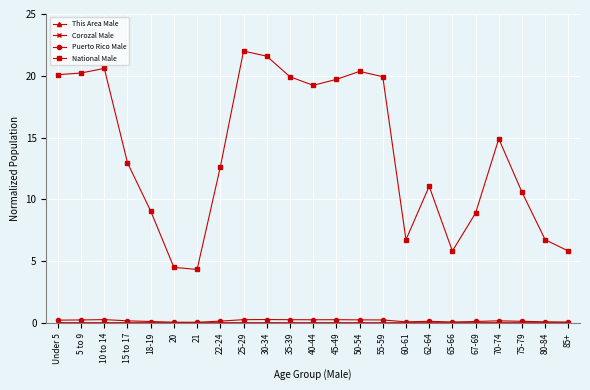

True or false: Puerto Rico Male and National Male cross at least once.

False